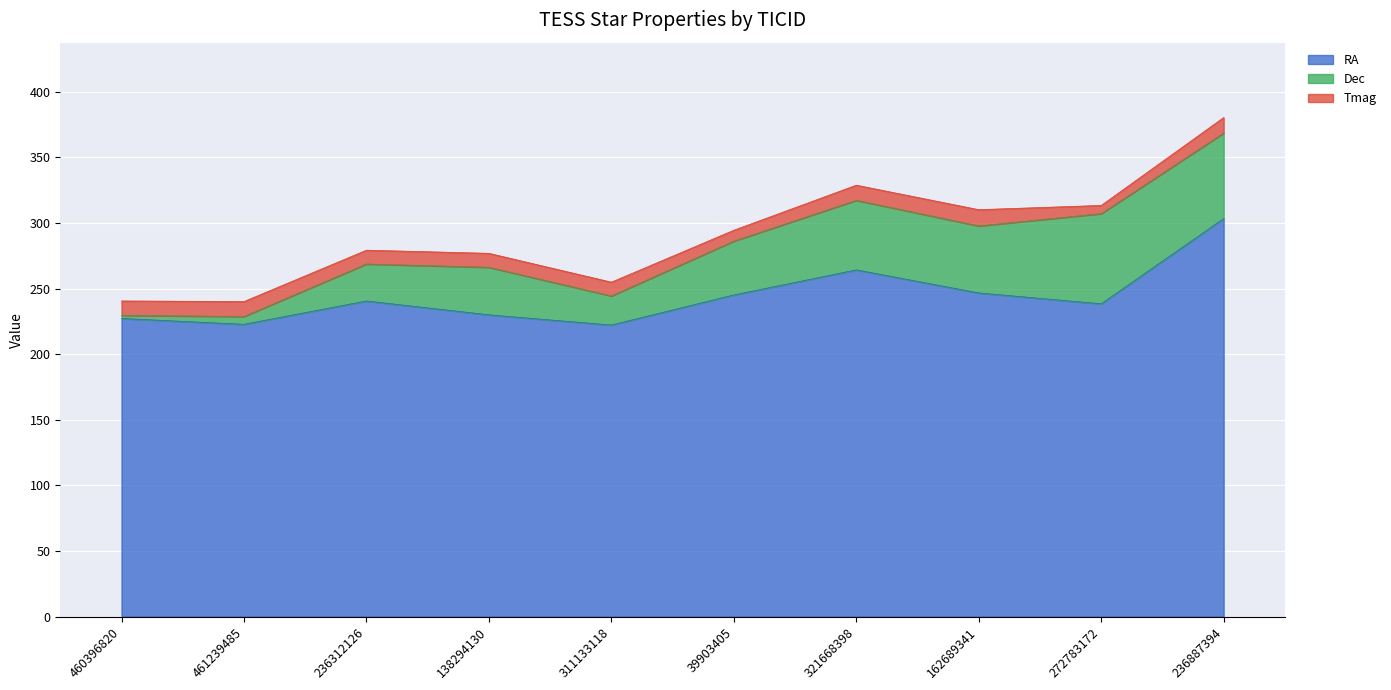

What value does the Dec series have at 39903405?

41.0